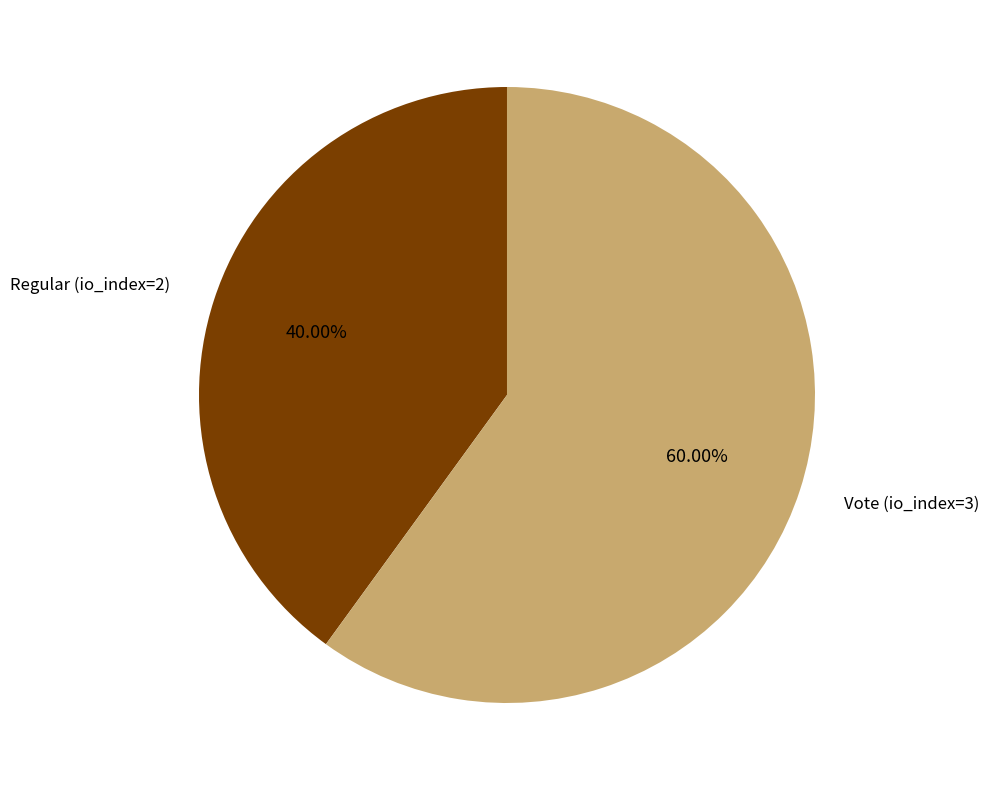

Between Vote (io_index=3) and Regular (io_index=2), which is larger?

Vote (io_index=3)